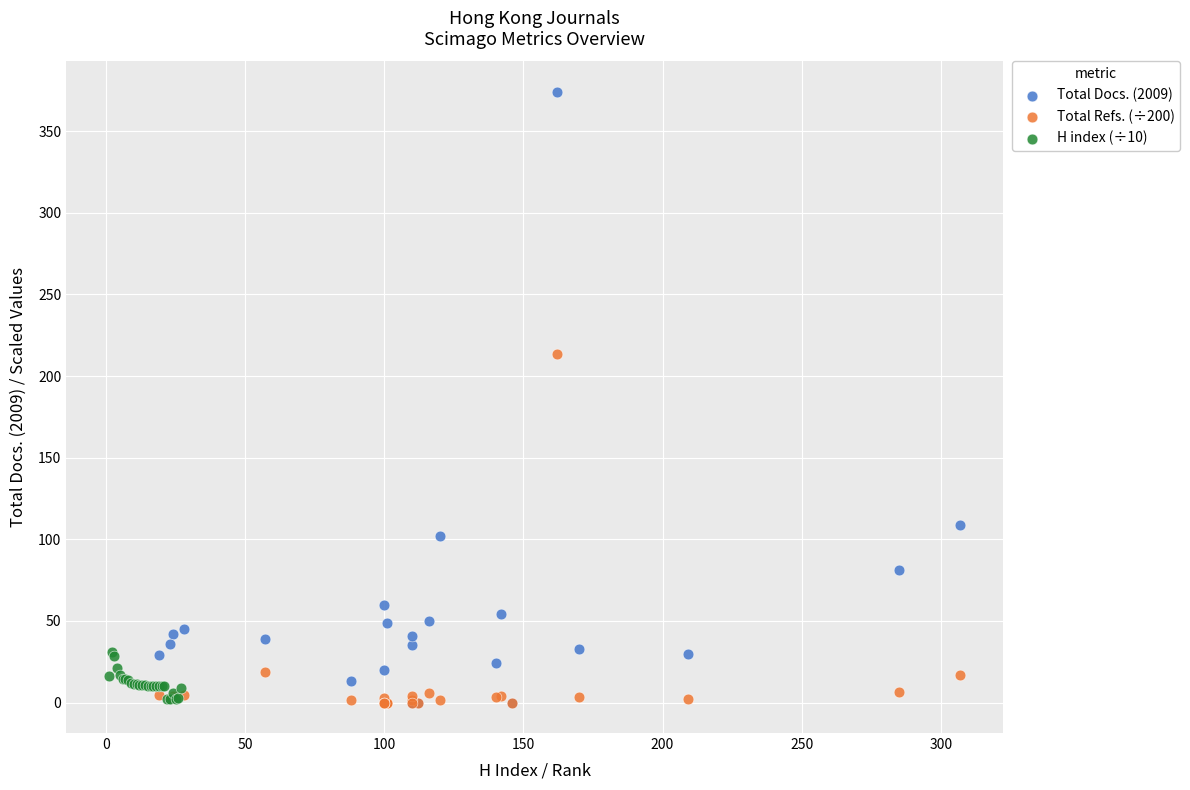

Which series reaches the maximum Y coordinate?

Total Docs. (2009)